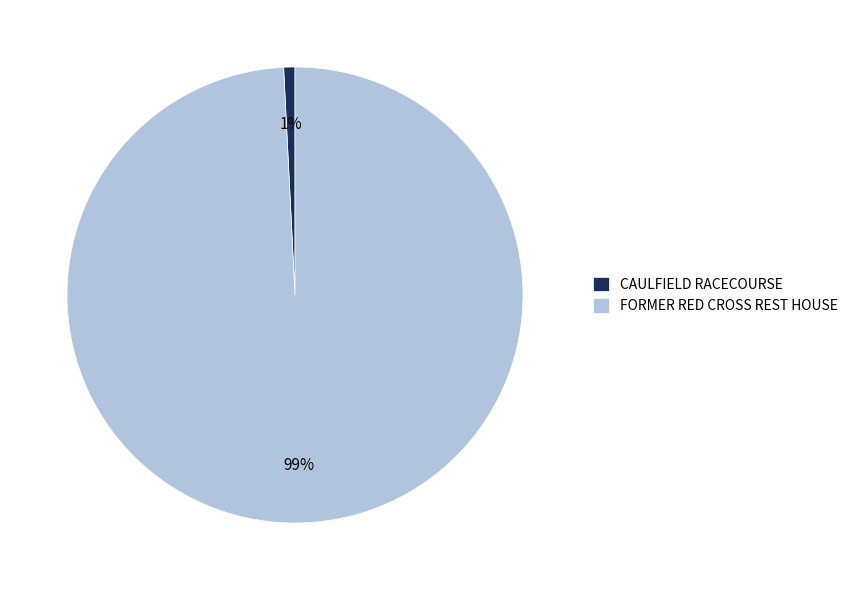

Which has a higher value, FORMER RED CROSS REST HOUSE or CAULFIELD RACECOURSE?

FORMER RED CROSS REST HOUSE